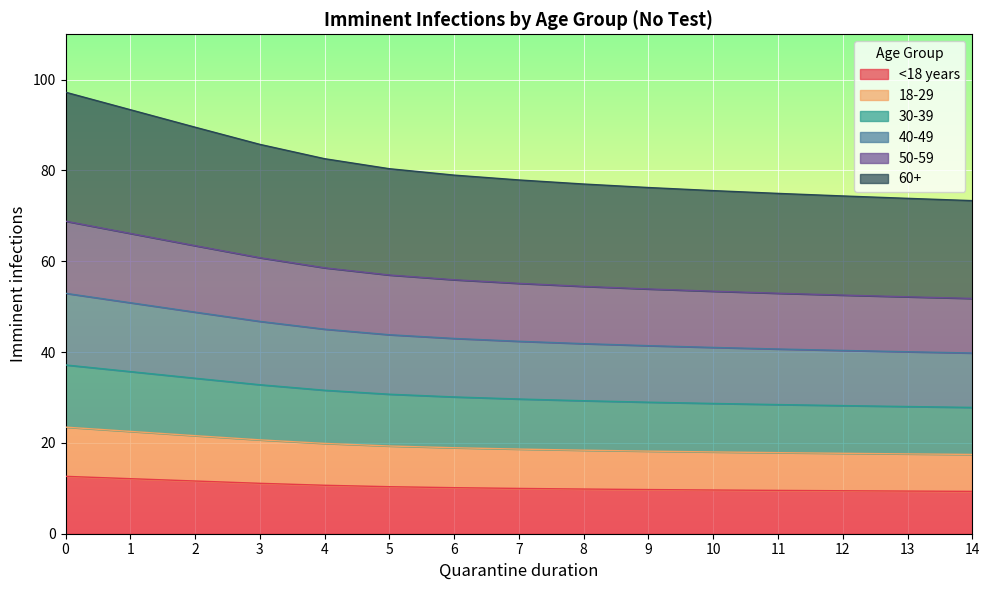

At which label does 50-59 reach its minimum?

14